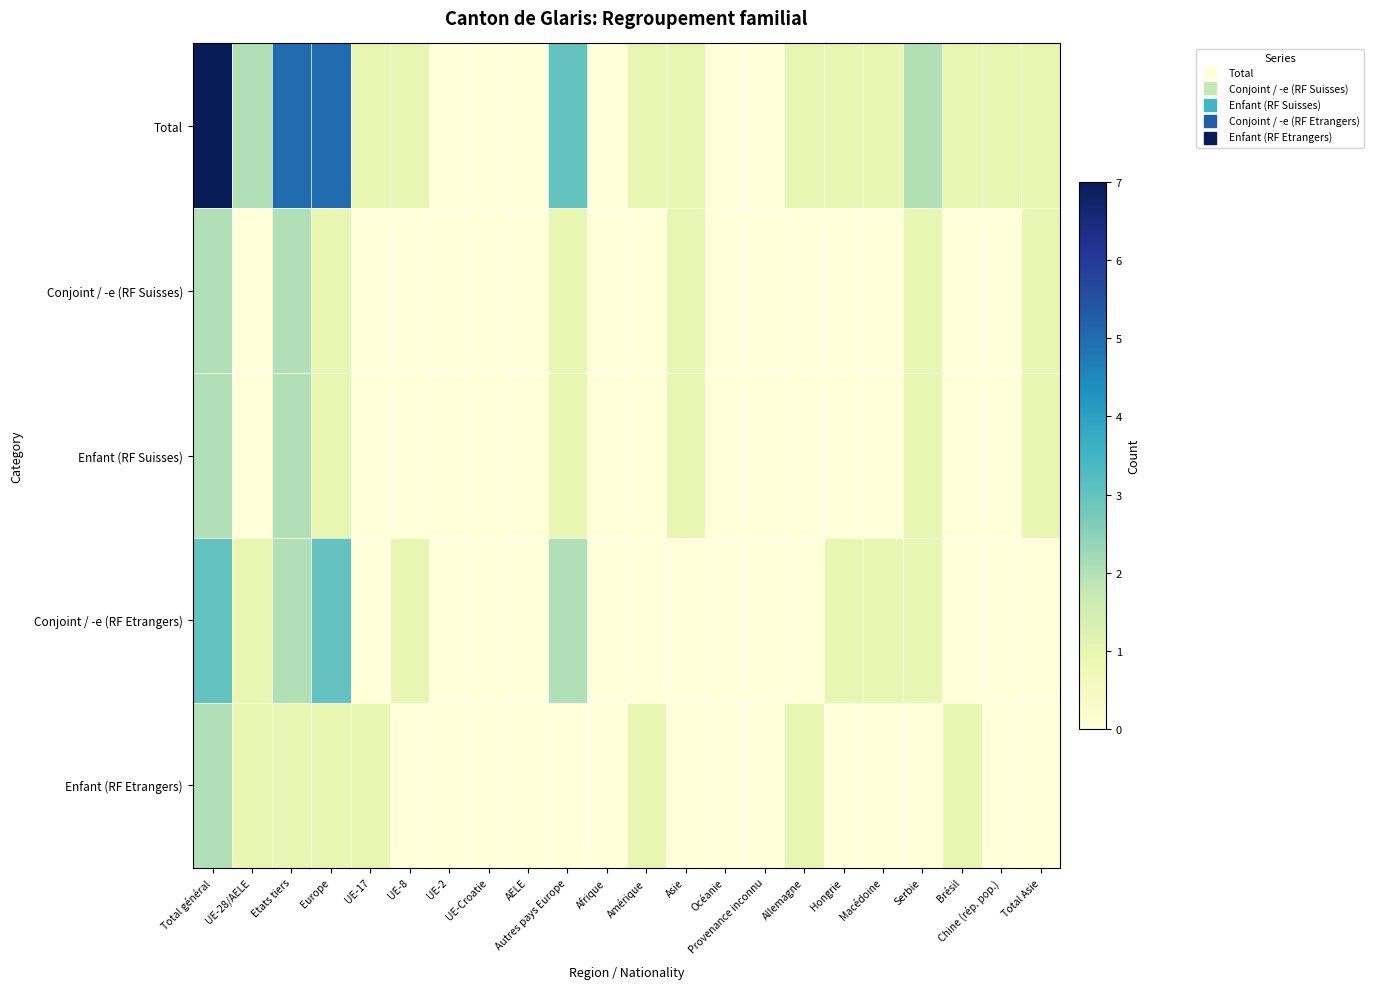

At which category is the sum across all series the highest?

Total général